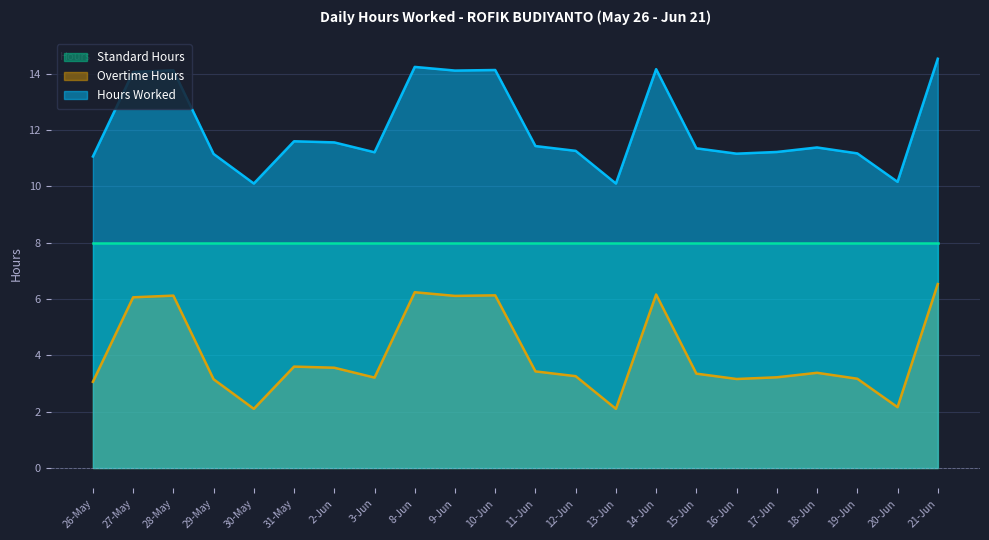

True or false: Hours Worked and Overtime Hours cross at least once.

False